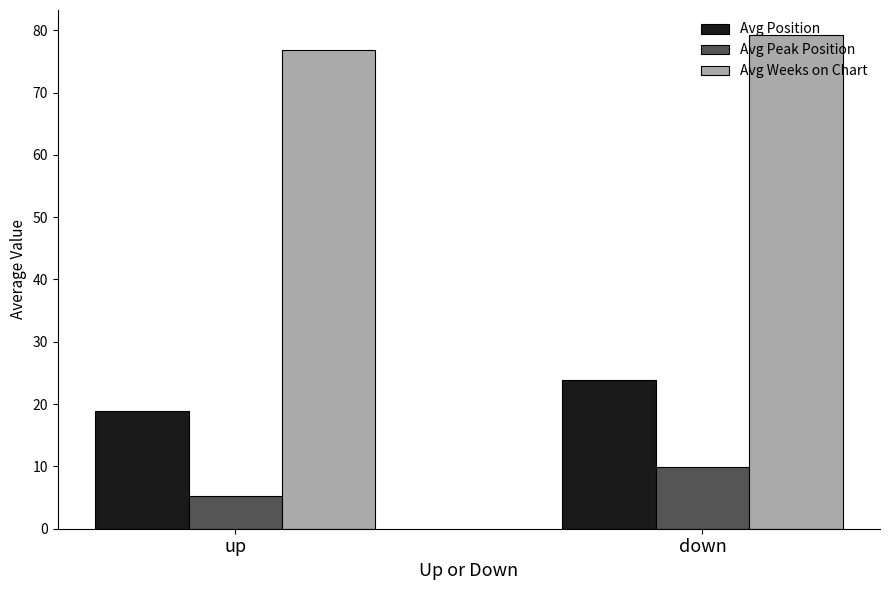

Which series has the largest range (max minus min)?

Avg Position